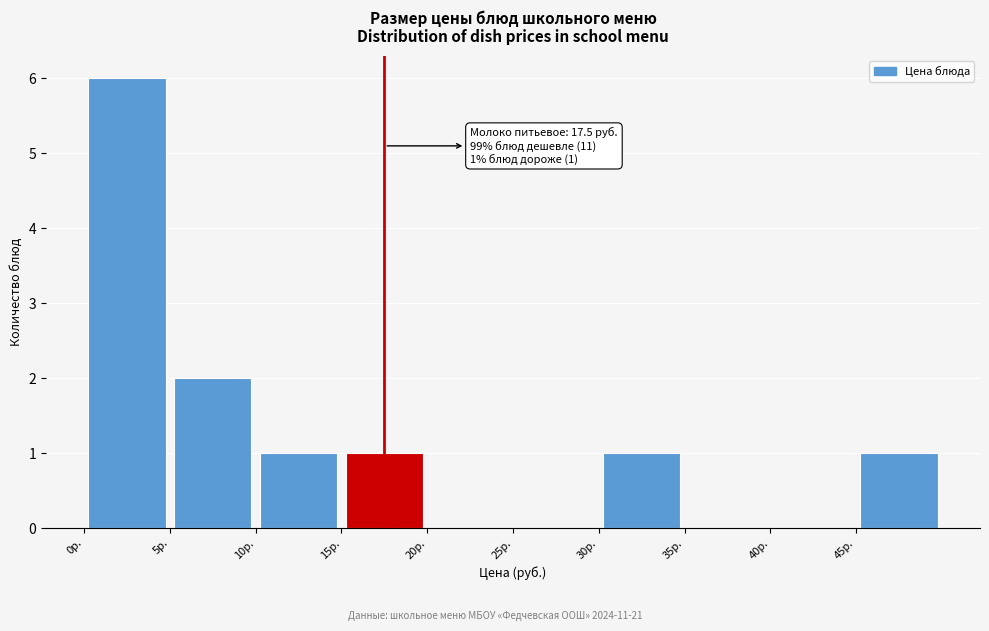

Over which range of the x-axis is the bar tallest?

0 to 5